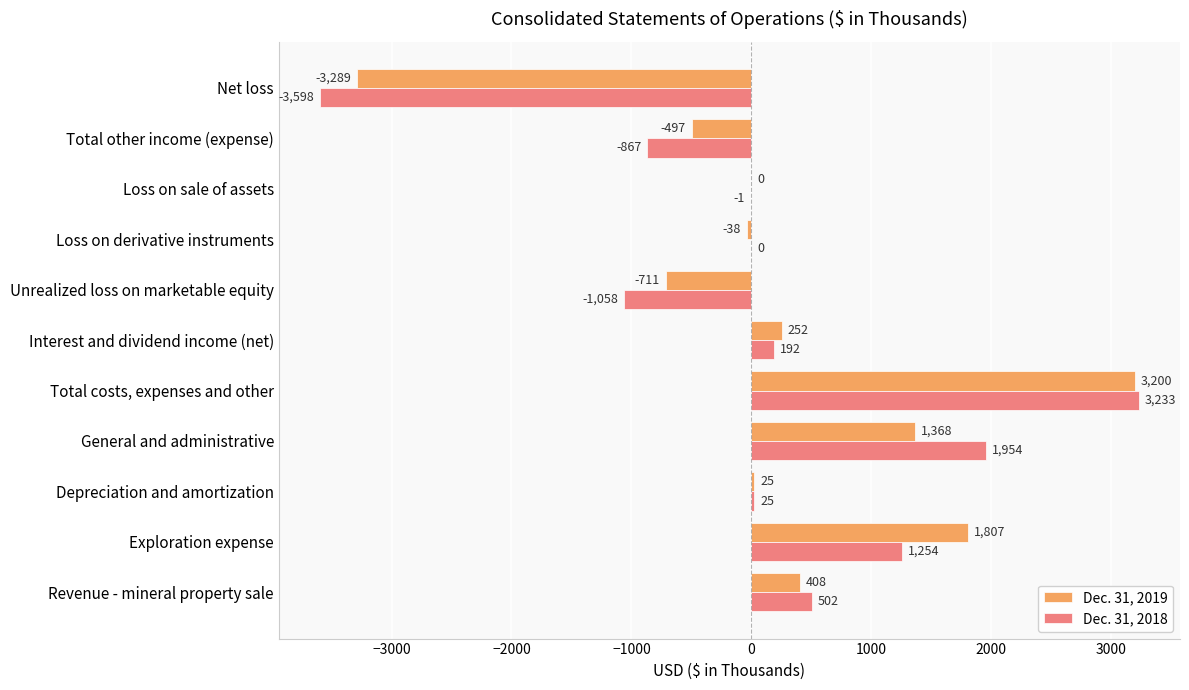

What is the highest value of the Dec. 31, 2018 series?

3233